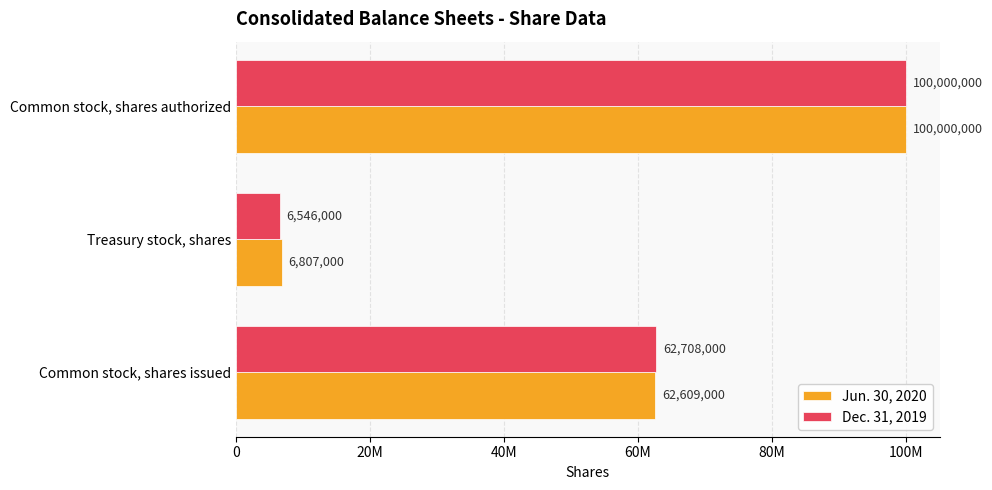

Which category has the lowest value in the Dec. 31, 2019 series?

Treasury stock, shares